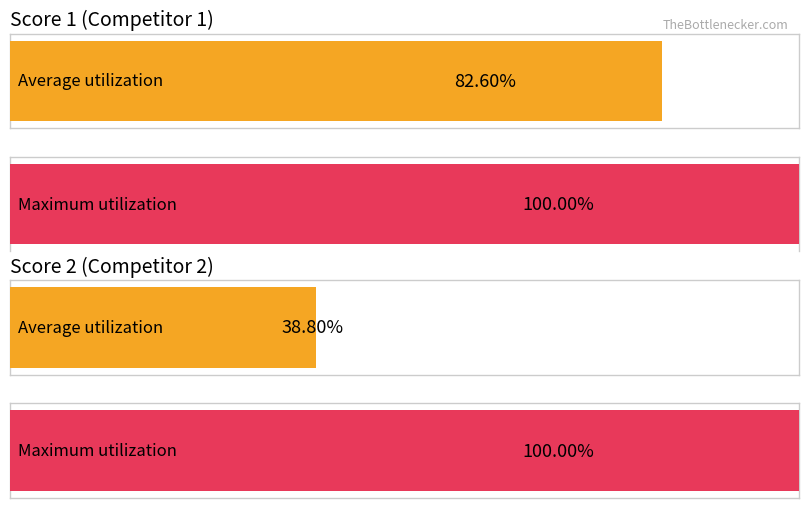

What are all the series names shown in the legend?

Score 1, Score 2